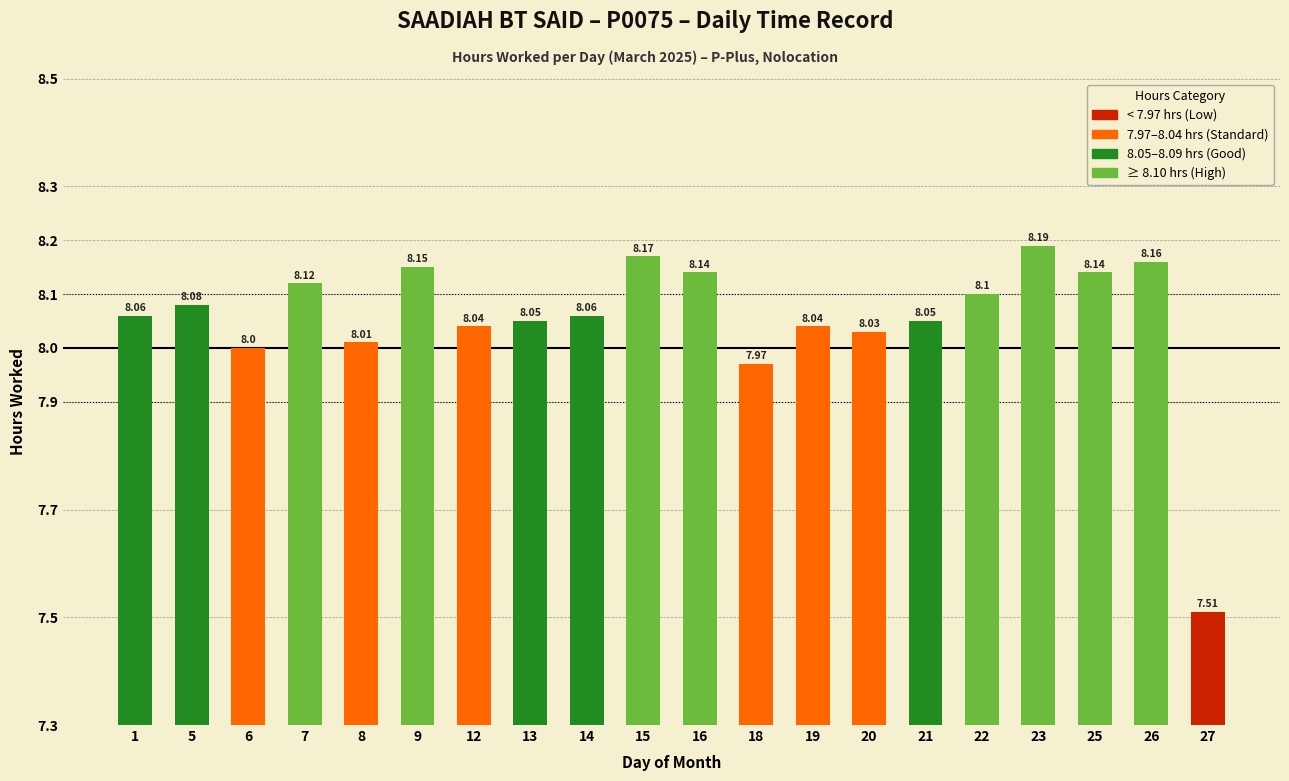

Approximately how many times larger is the value at 27 compared to 15?

0.9